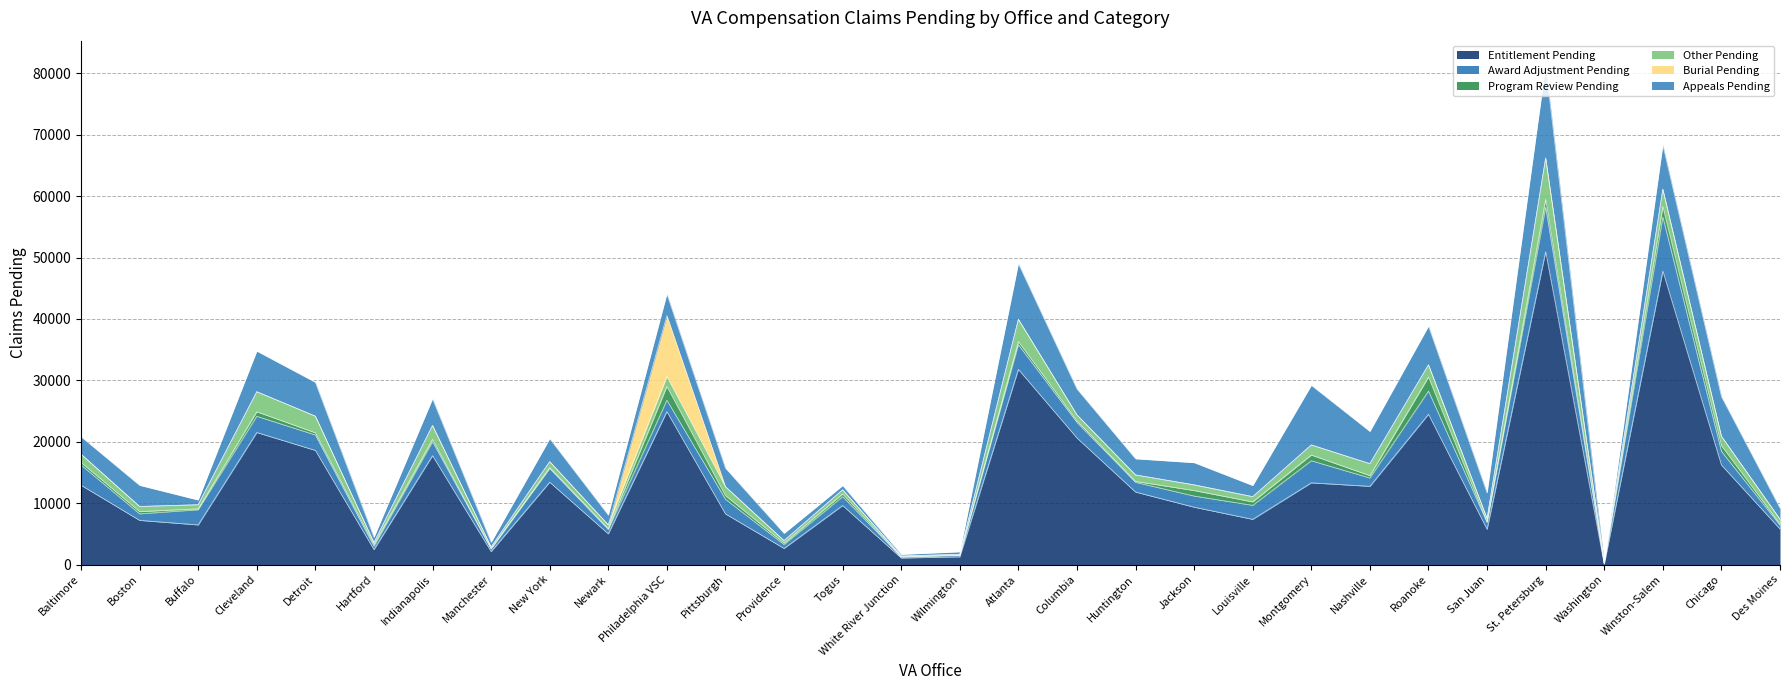

List the series in order of their peak value, lowest first.

Program Review Pending, Other Pending, Award Adjustment Pending, Burial Pending, Appeals Pending, Entitlement Pending